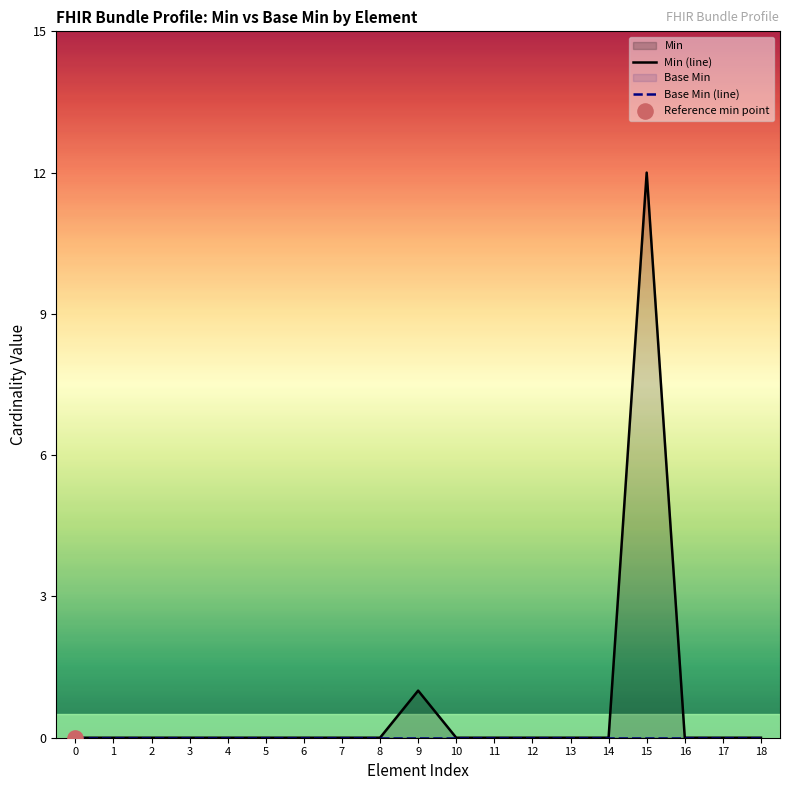

At how many categories does at least one series exceed 8?

1